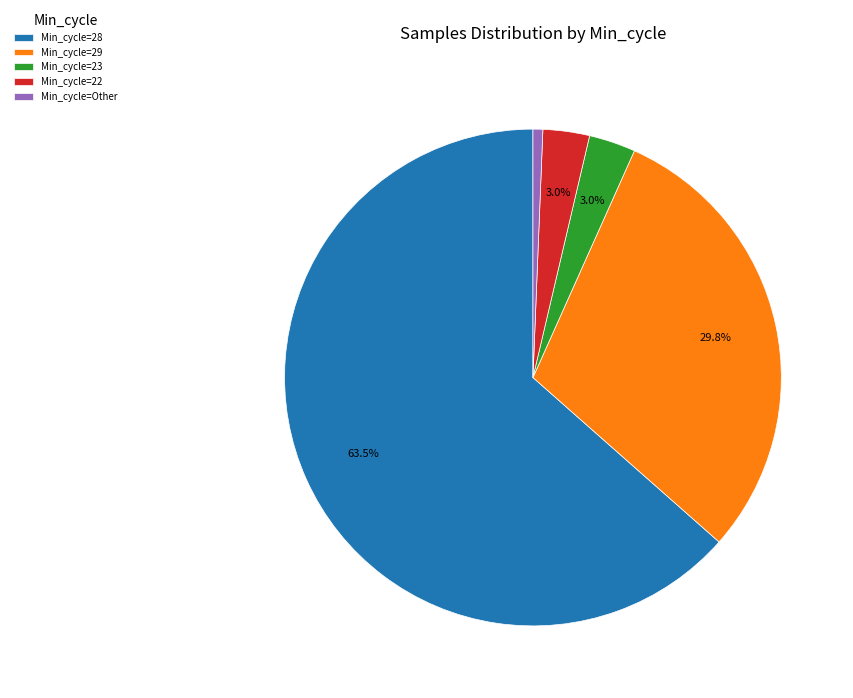

Is there a majority slice in this chart?

Yes